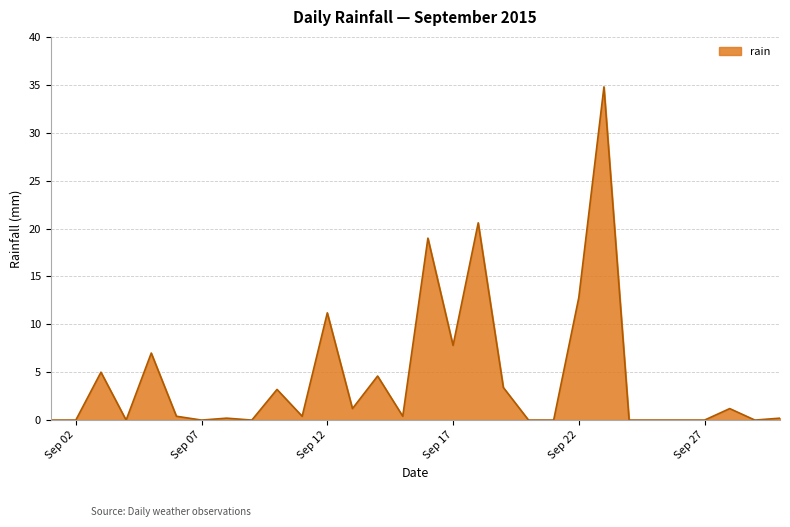

What is the difference between the maximum and minimum values?

34.8